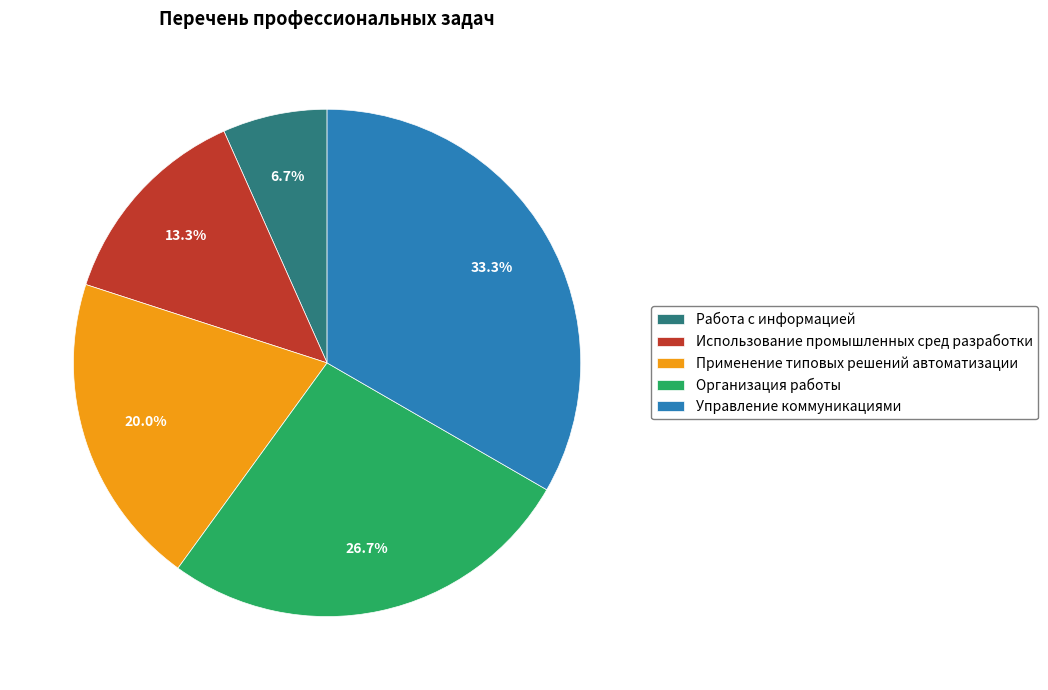

What percentage is NOT represented by Организация работы?

73.3%